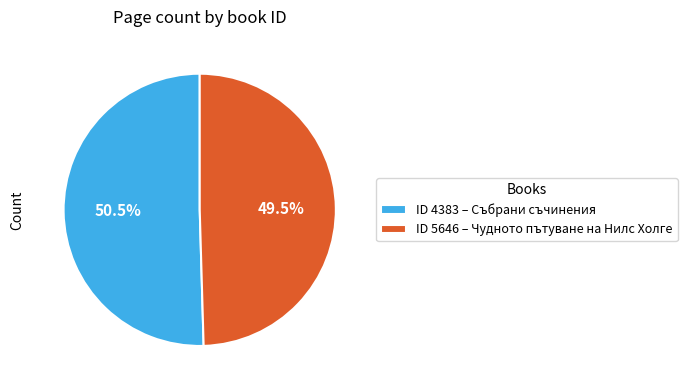

How much of the chart is everything except ID 5646 – Чудното пътуване на Нилс Холге?

50.5%